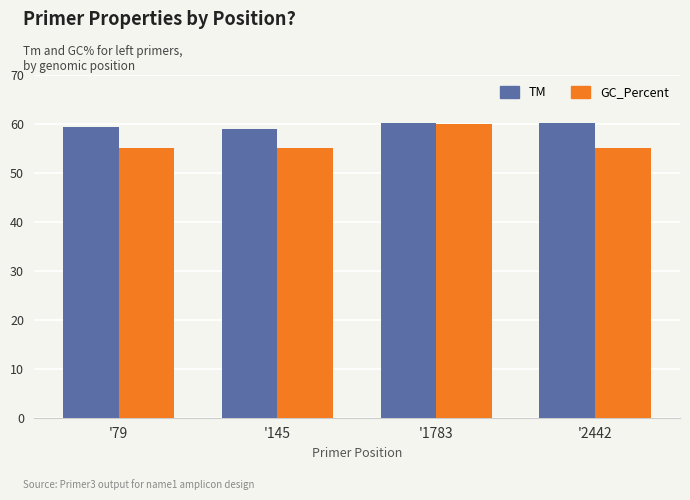

What is the minimum value for GC_Percent?

55.0